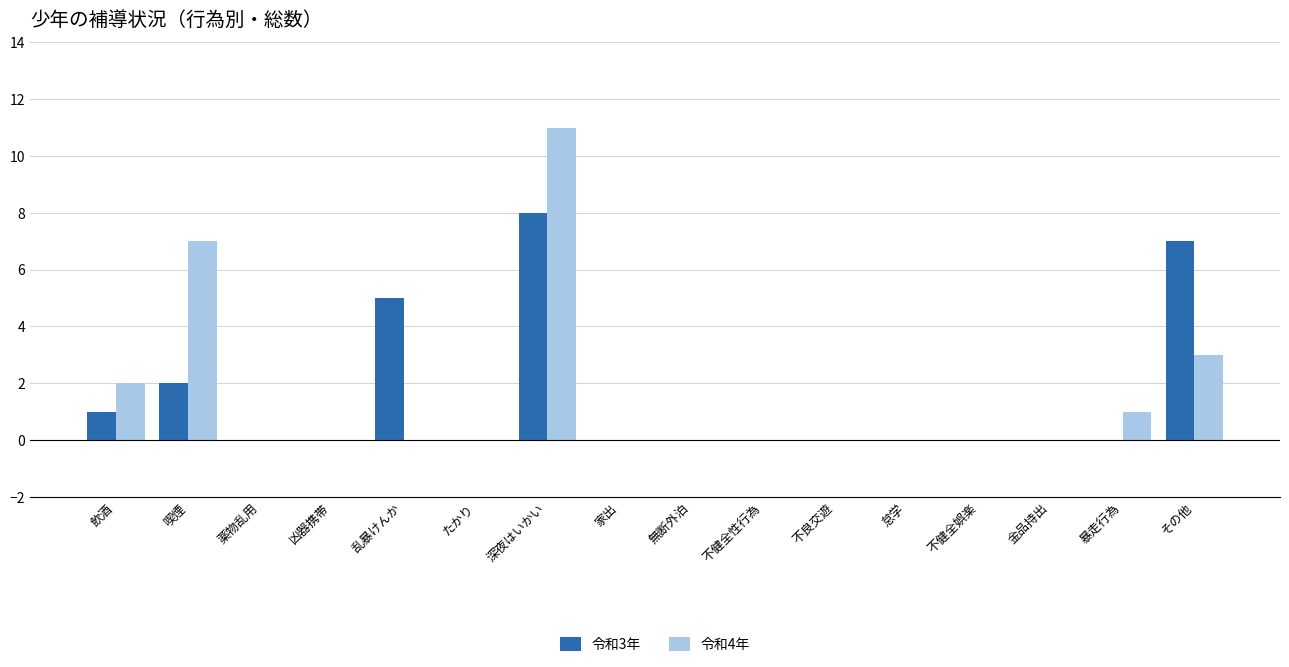

What is the maximum value for 令和4年?

11